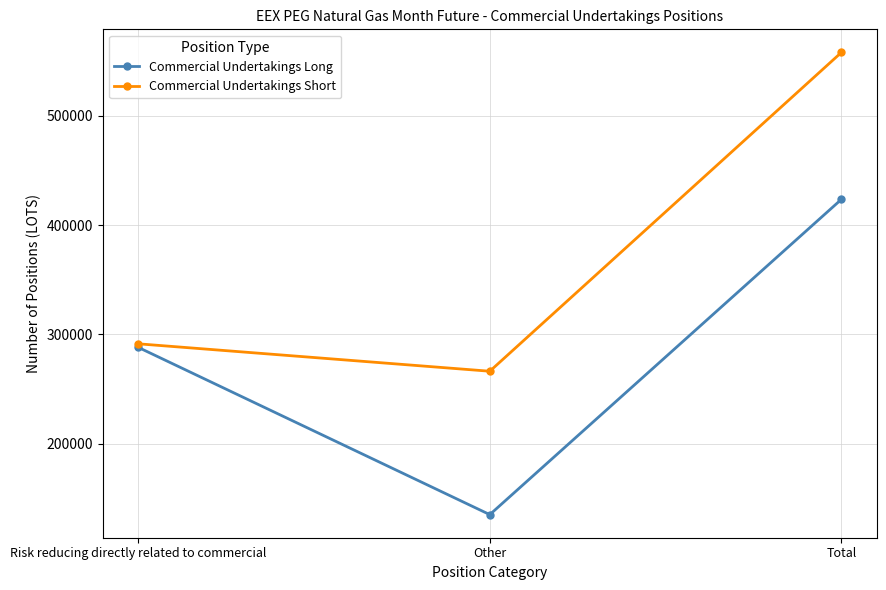

Which category has the highest value in the Commercial Undertakings Long series?

Total